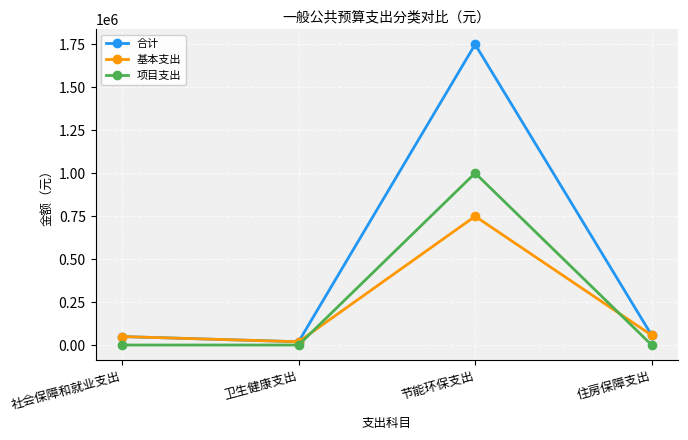

At which category is the sum across all series the highest?

节能环保支出